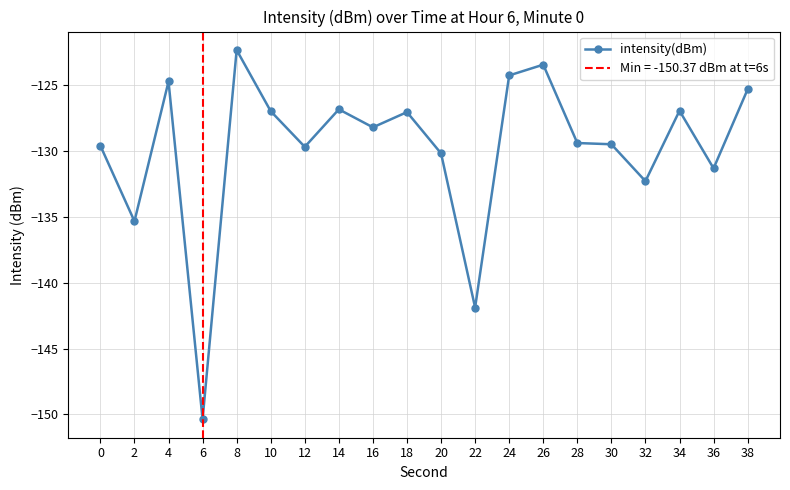

At which label is the value closest to -136?

2